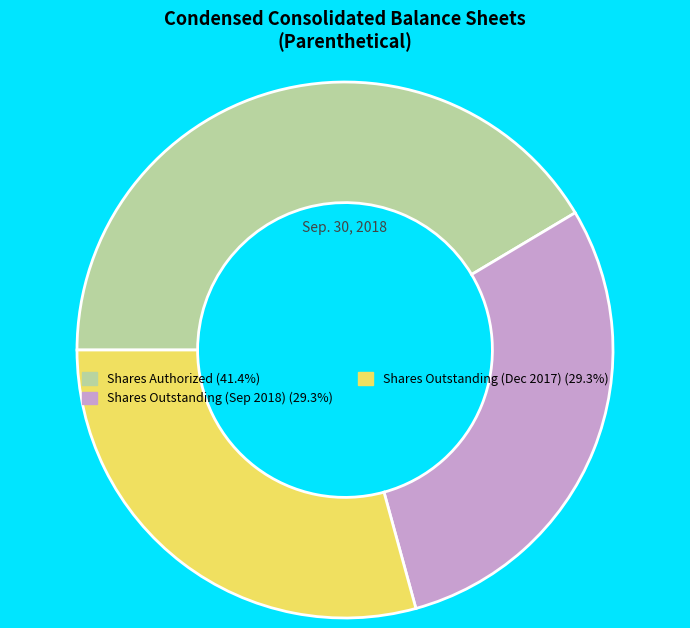

Is there a majority slice in this chart?

No